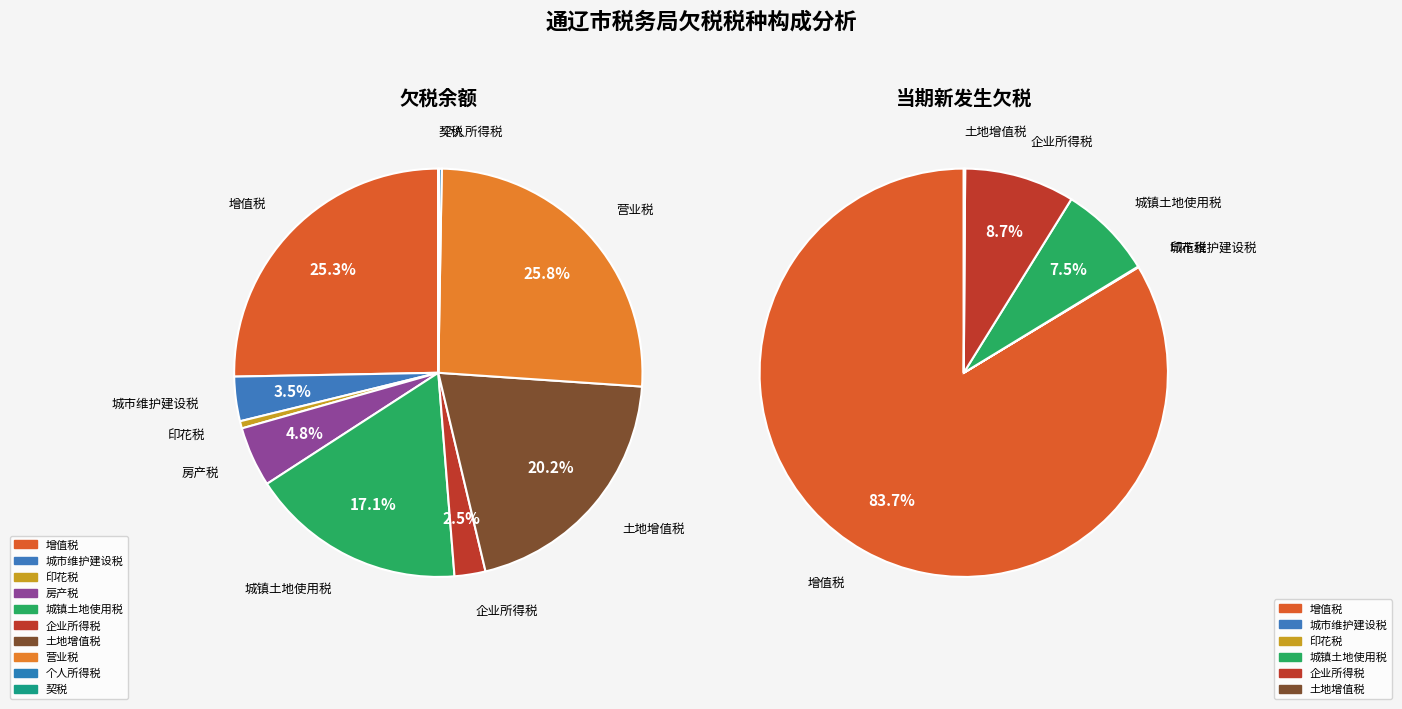

Is the sum of 12 and 35 greater than half?

No